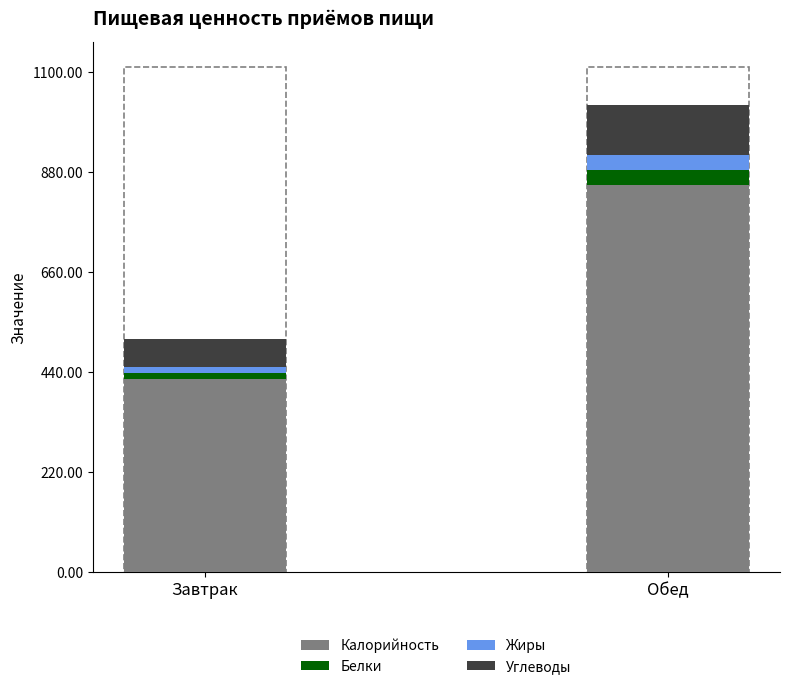

Count the number of data series in this chart.

4